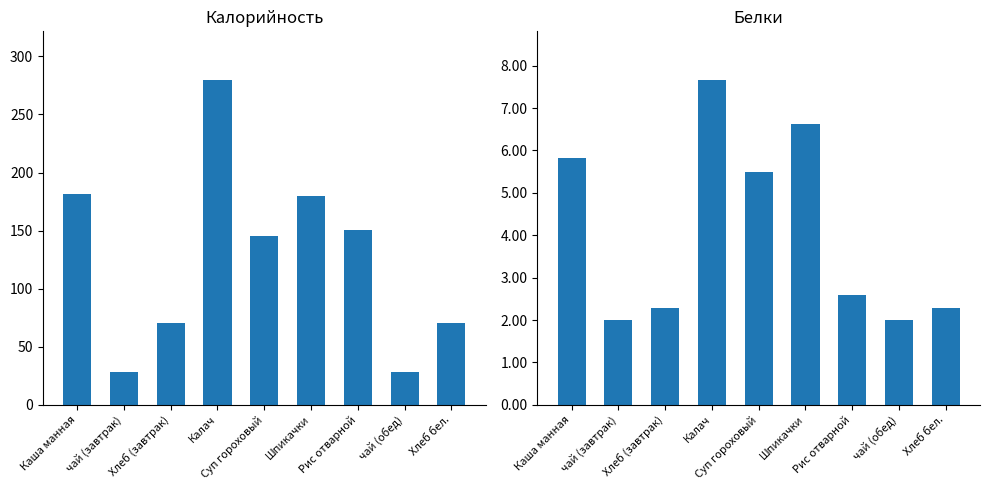

What is the sum of the Белки values at Рис отварной and Каша манная?

8.4